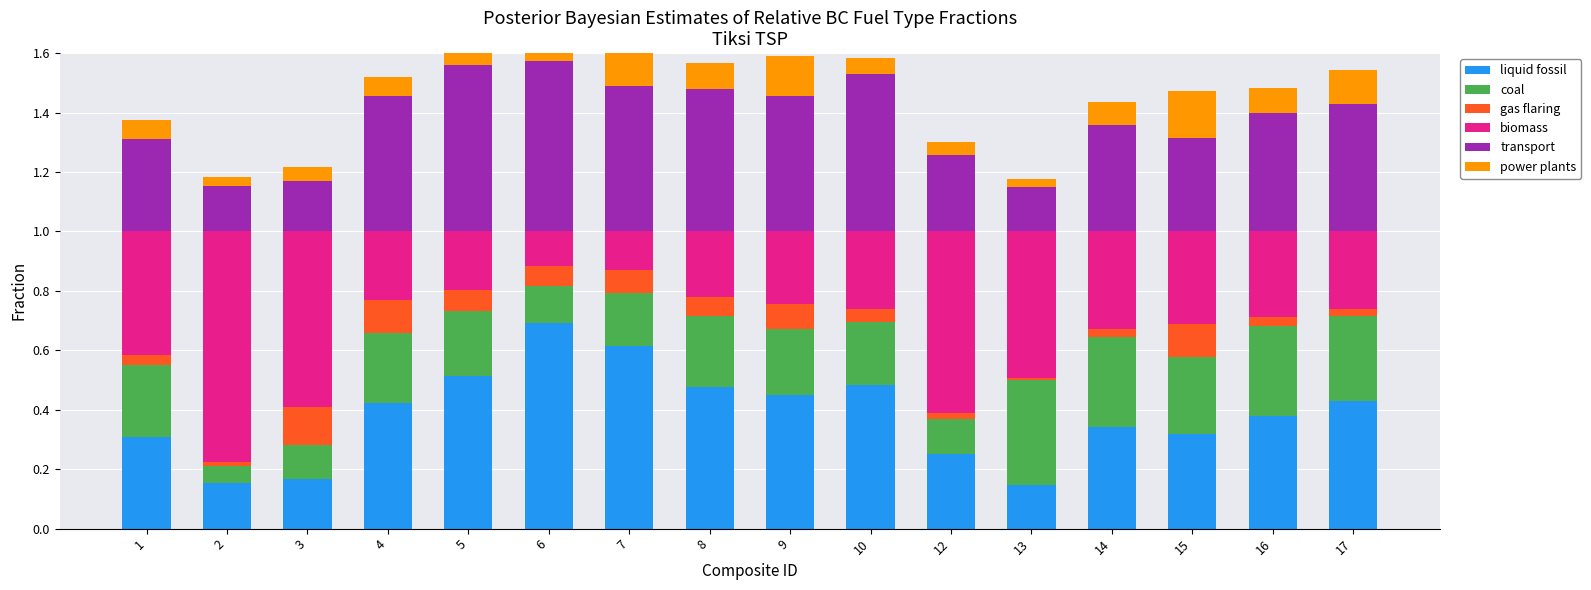

True or false: biomass has a value of 0.1 at 7.

True